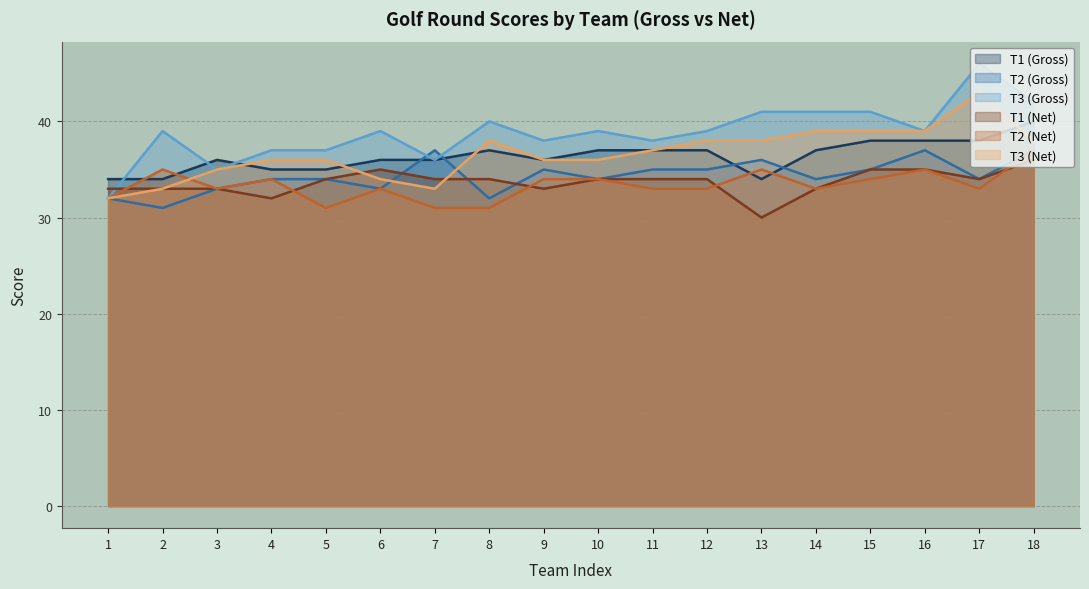

What is the difference between the maximum and minimum values in the T1 (Net) series?

6